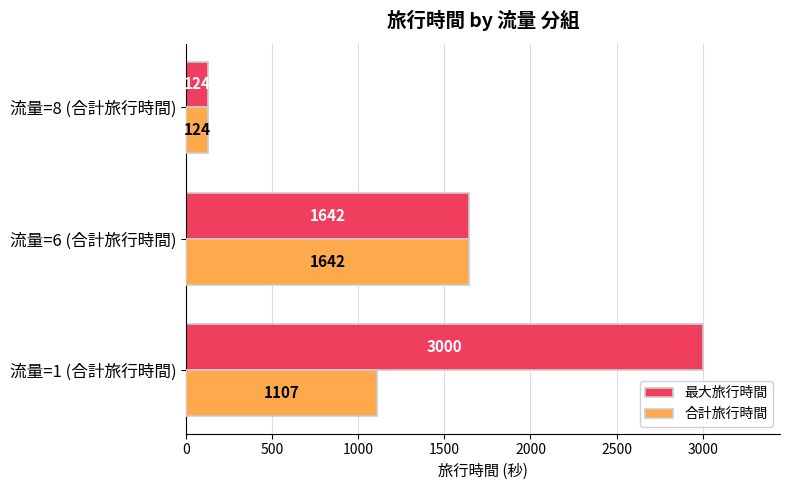

Which series has the largest range (max minus min)?

最大旅行時間